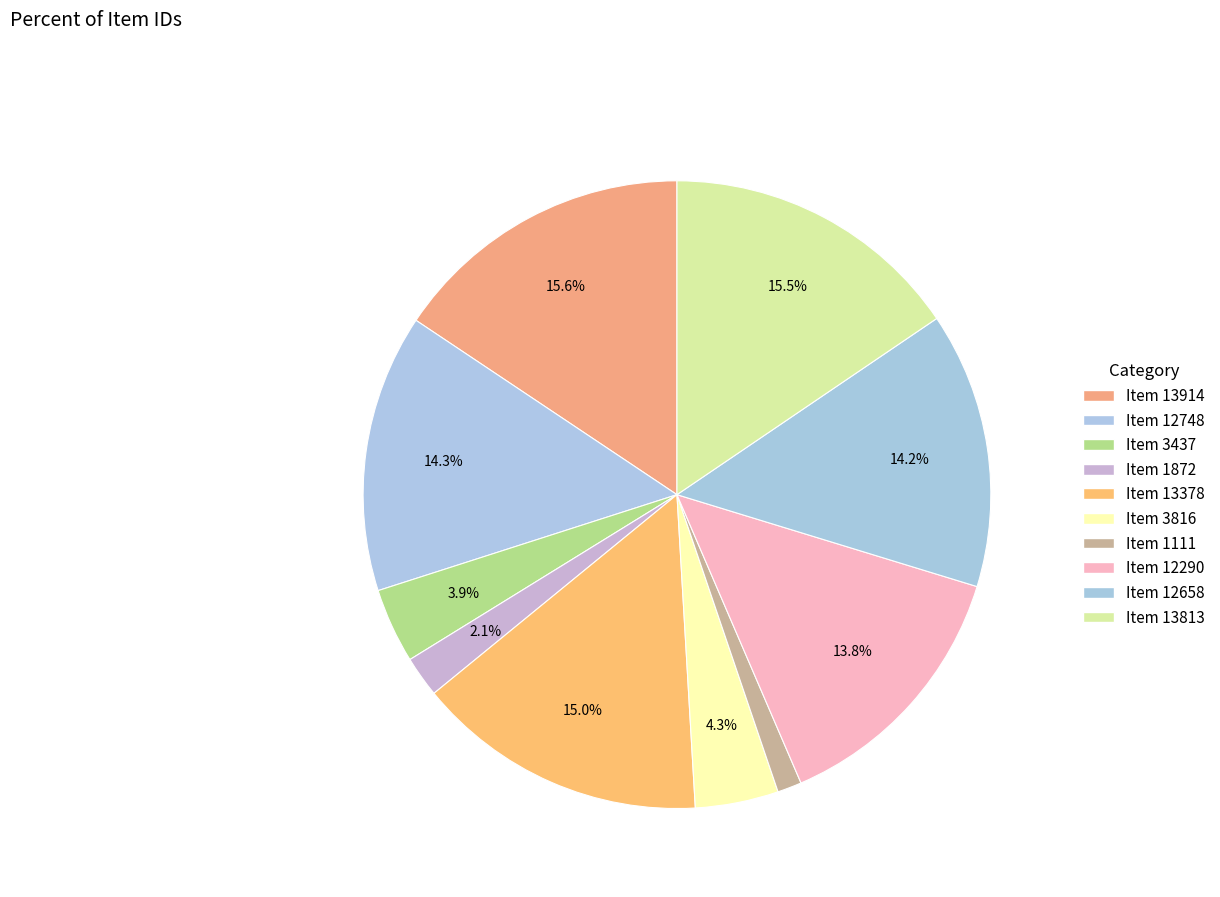

Count the number of slices in the pie.

10